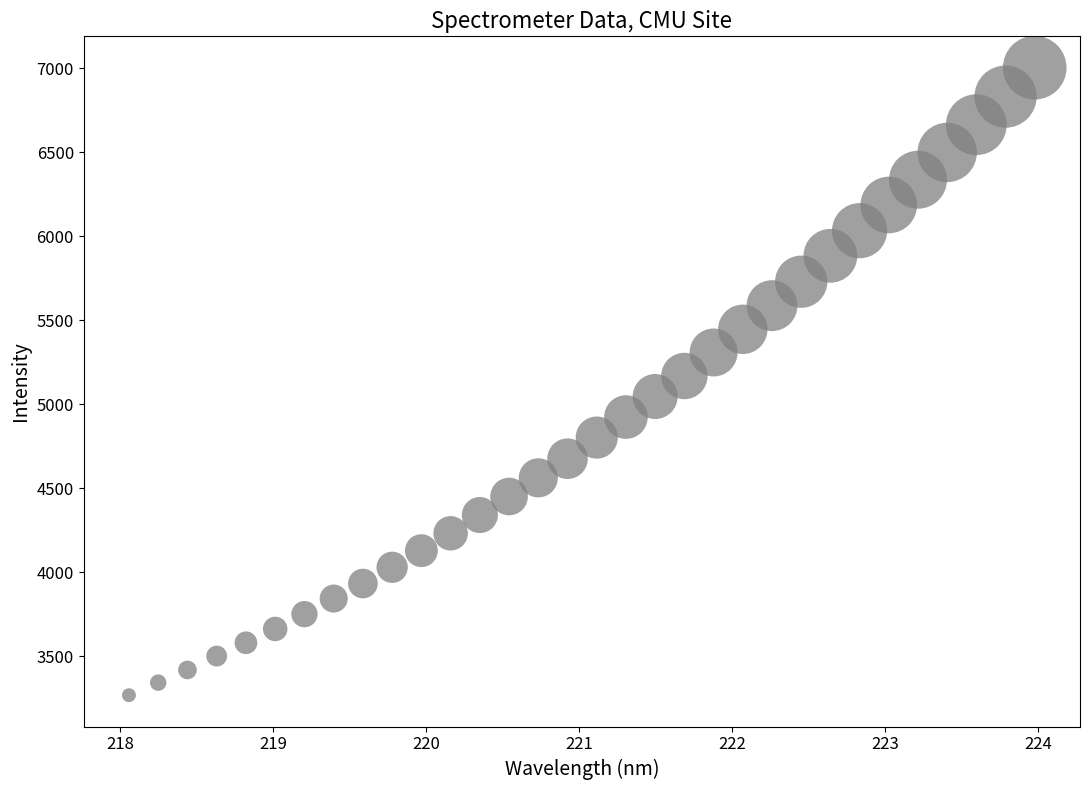

What is the range of X values (max minus min)?

5.9